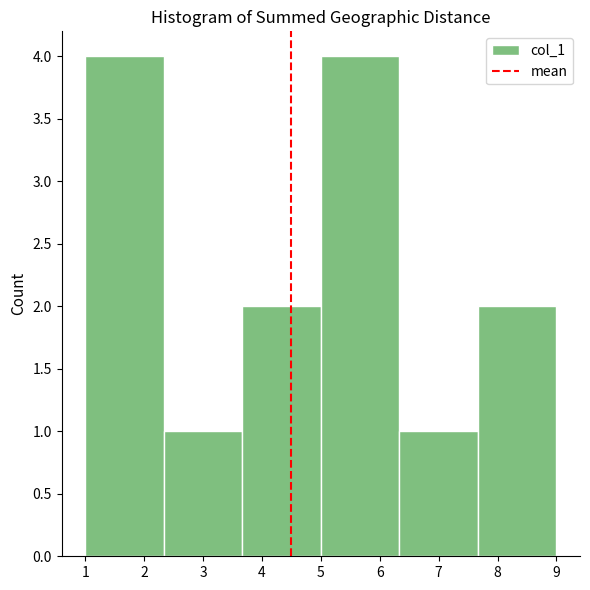

Reading left to right, transcribe this chart: for each bar, give the range it covers on the x-axis and its height. Neither the bar edges nor the heights are printed on the chart, so give them approximately, as read against the axes.

1.0 to 2.3: 4
2.3 to 3.7: 1
3.7 to 5.0: 2
5.0 to 6.3: 4
6.3 to 7.7: 1
7.7 to 9.0: 2